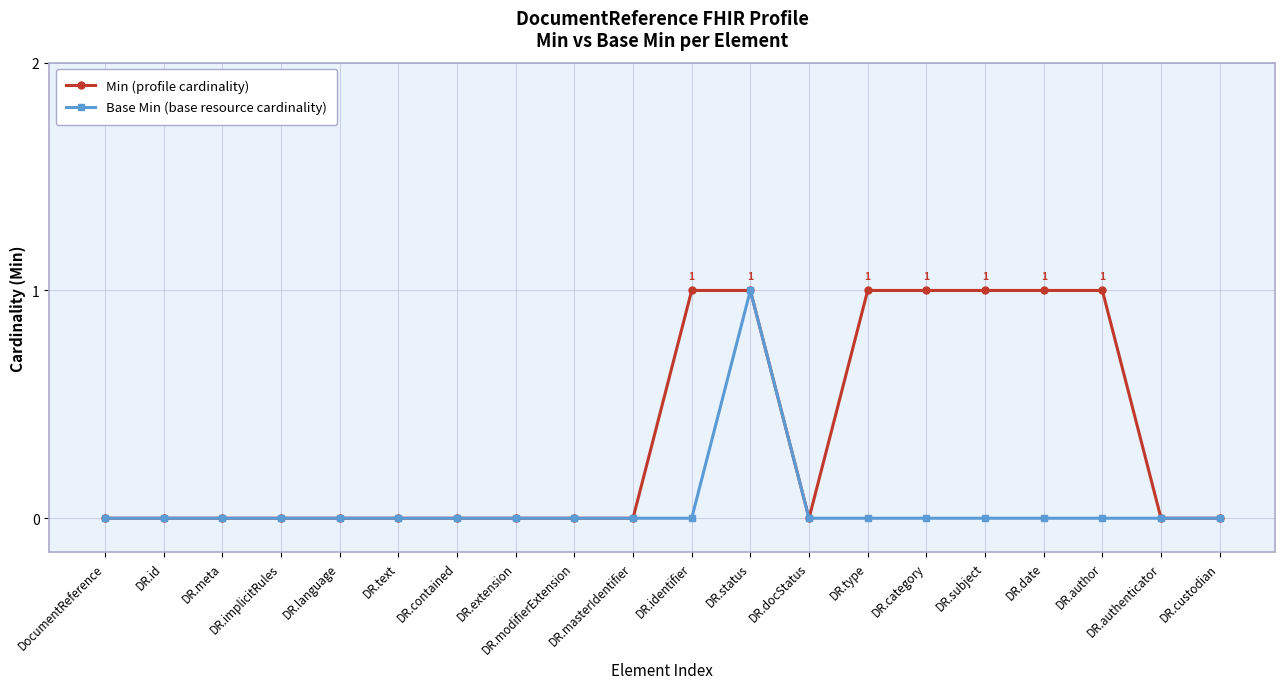

Which series has the largest total across all categories?

Min (profile cardinality)